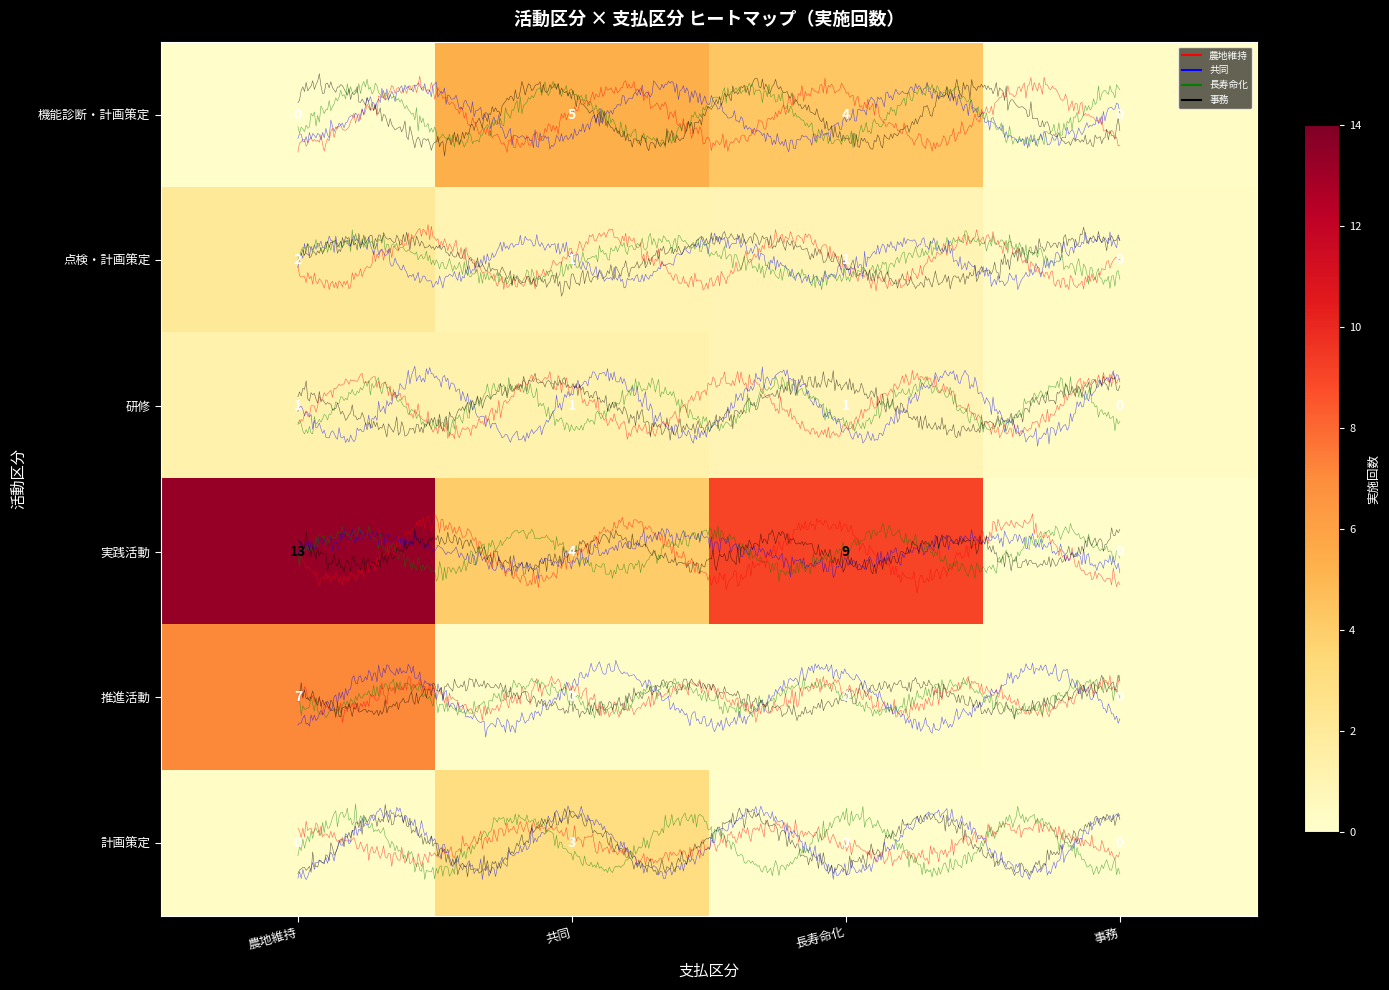

Which series has the widest spread of values?

農地維持